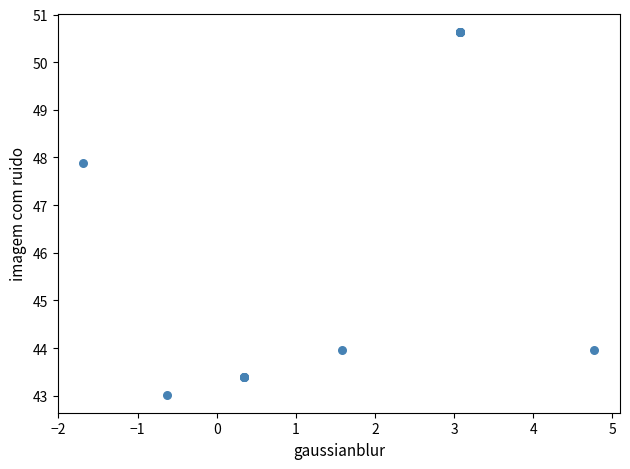

What Y value in the scatter plot is closest to 46?

47.9